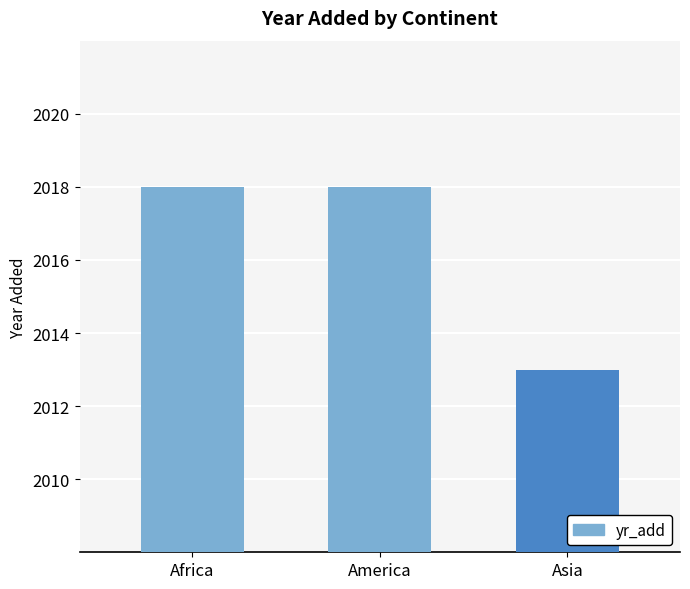

How many bars are there in total?

3